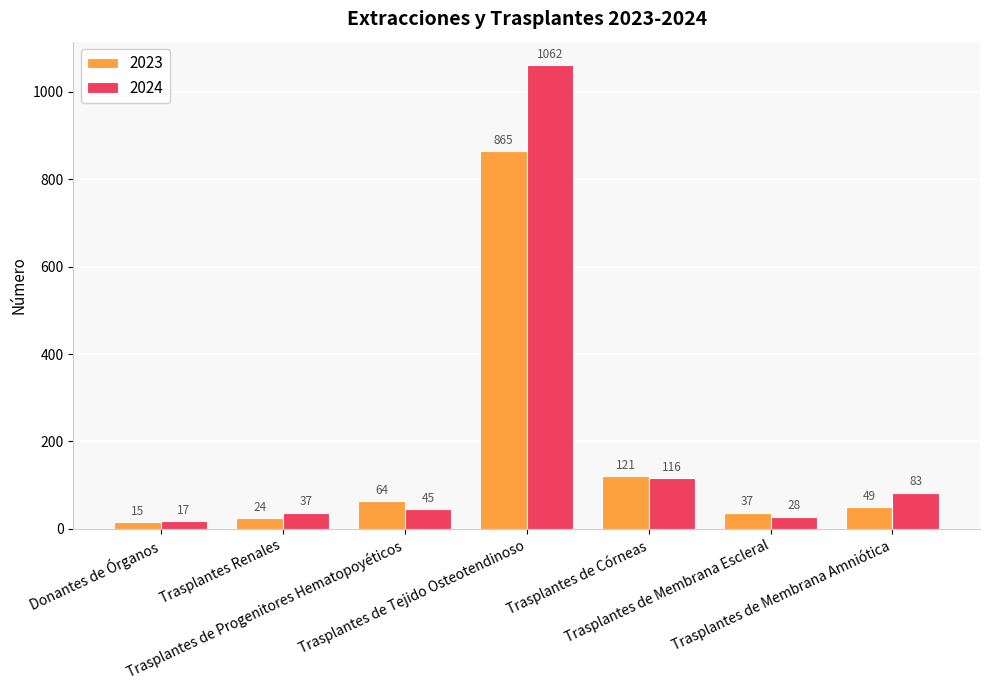

How many series are shown in this chart?

2